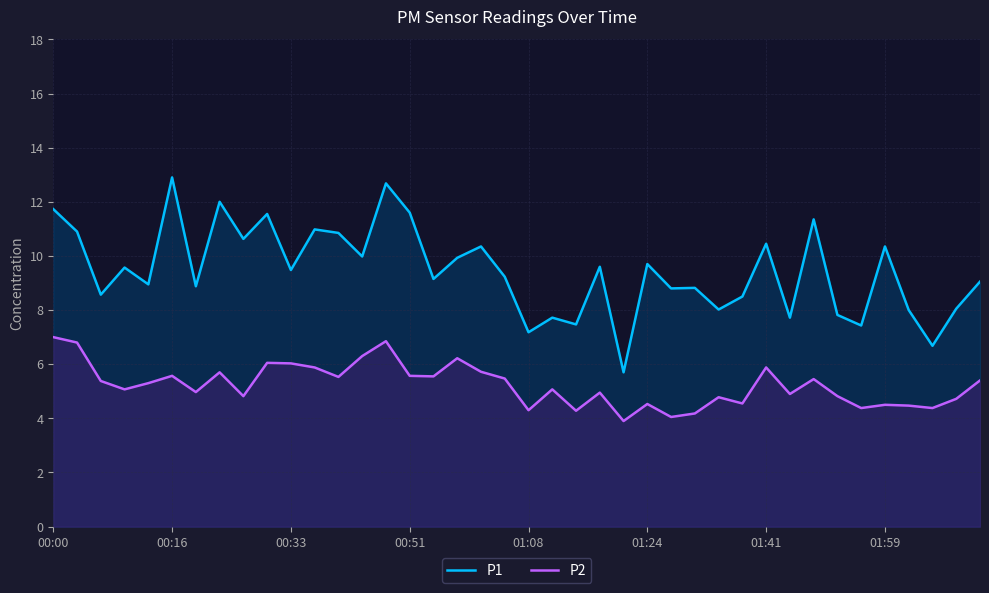

What is the value of the P2 point at the 22nd from the left?

5.1